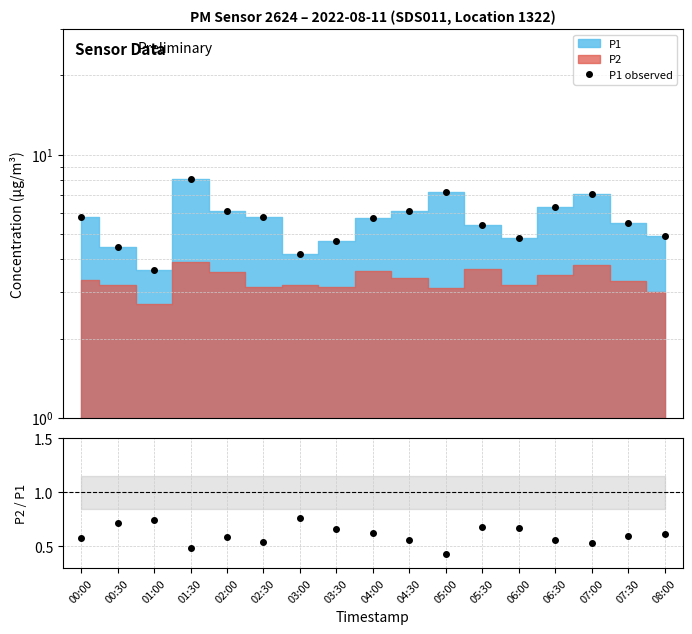

Reading right to left, extract all data points from this chart.

P1 observed: 08:00=4.9	07:30=5.5	07:00=7.1	06:30=6.3	06:00=4.8	05:30=5.4	05:00=7.2	04:30=6.1	04:00=5.7	03:30=4.7	03:00=4.2	02:30=5.8	02:00=6.1	01:30=8.1	01:00=3.6	00:30=4.5	00:00=5.8
P2/P1: 08:00=0.6	07:30=0.6	07:00=0.5	06:30=0.6	06:00=0.7	05:30=0.7	05:00=0.4	04:30=0.6	04:00=0.6	03:30=0.7	03:00=0.8	02:30=0.5	02:00=0.6	01:30=0.5	01:00=0.7	00:30=0.7	00:00=0.6